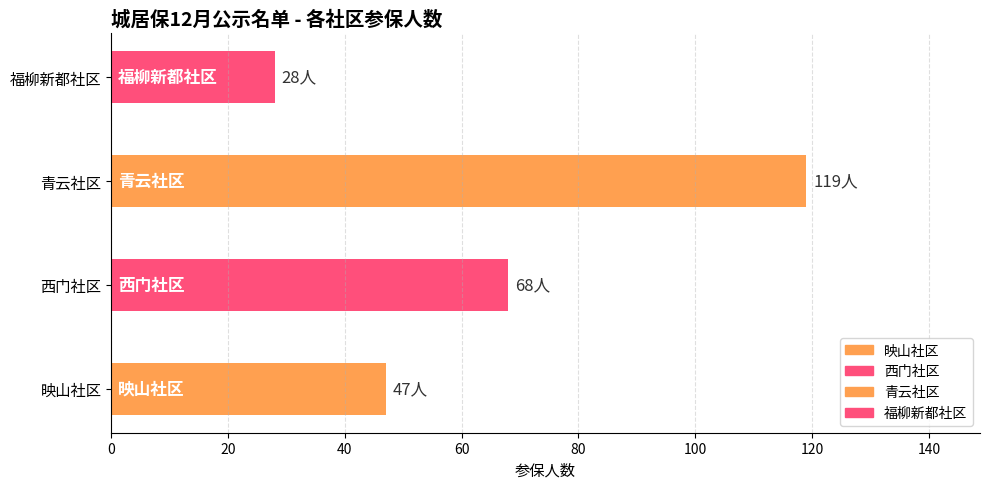

What is the greatest value displayed?

119